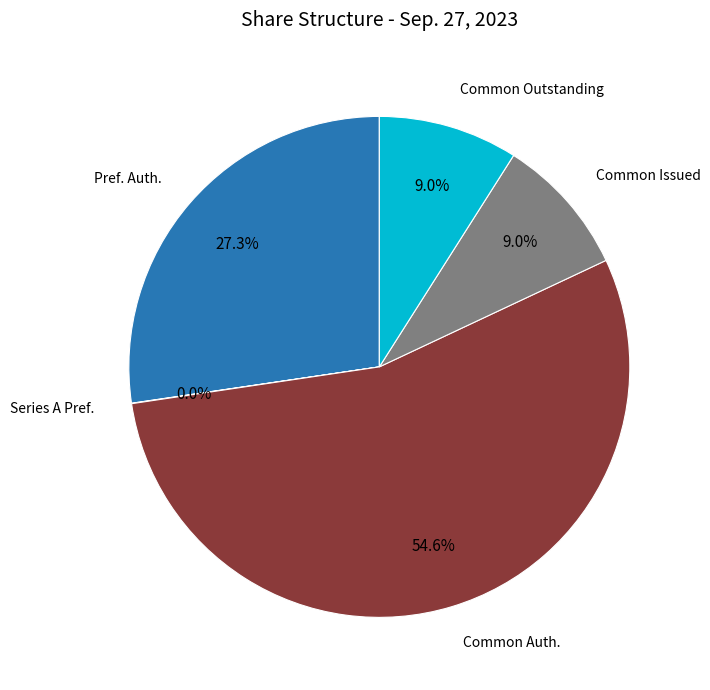

Does any single category account for the majority?

Yes